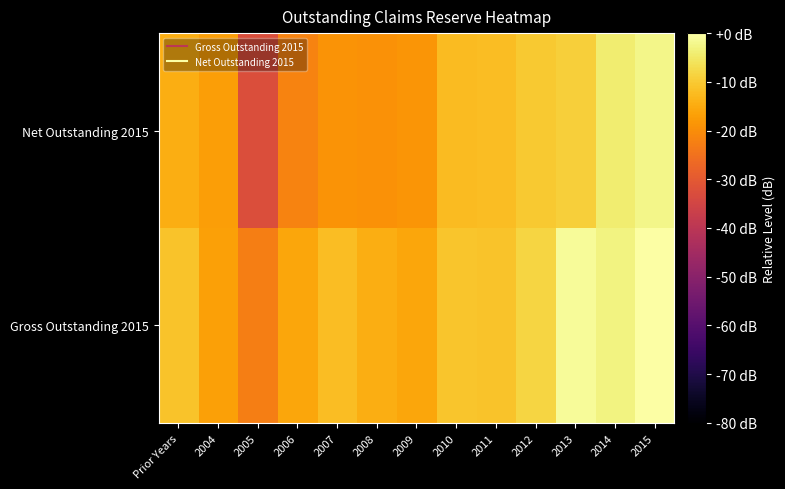

Reading right to left, extract all data points from this chart.

Gross Outstanding 2015: 2015=0.0	2014=-2.9	2013=-1.2	2012=-8.3	2011=-10.9	2010=-10.7	2009=-15.7	2008=-14.6	2007=-12.1	2006=-15.8	2005=-22.8	2004=-16.8	Prior Years=-11.0
Net Outstanding 2015: 2015=-2.3	2014=-4.1	2013=-9.2	2012=-10.2	2011=-12.2	2010=-12.3	2009=-18.6	2008=-19.4	2007=-19.0	2006=-21.6	2005=-32.8	2004=-17.0	Prior Years=-14.7